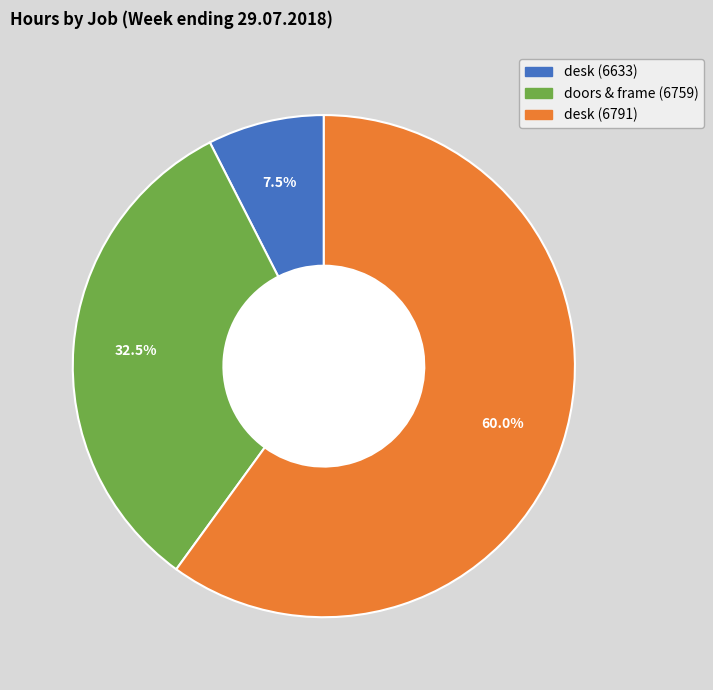

Is it true that desk (6791) is 60% of the pie?

True